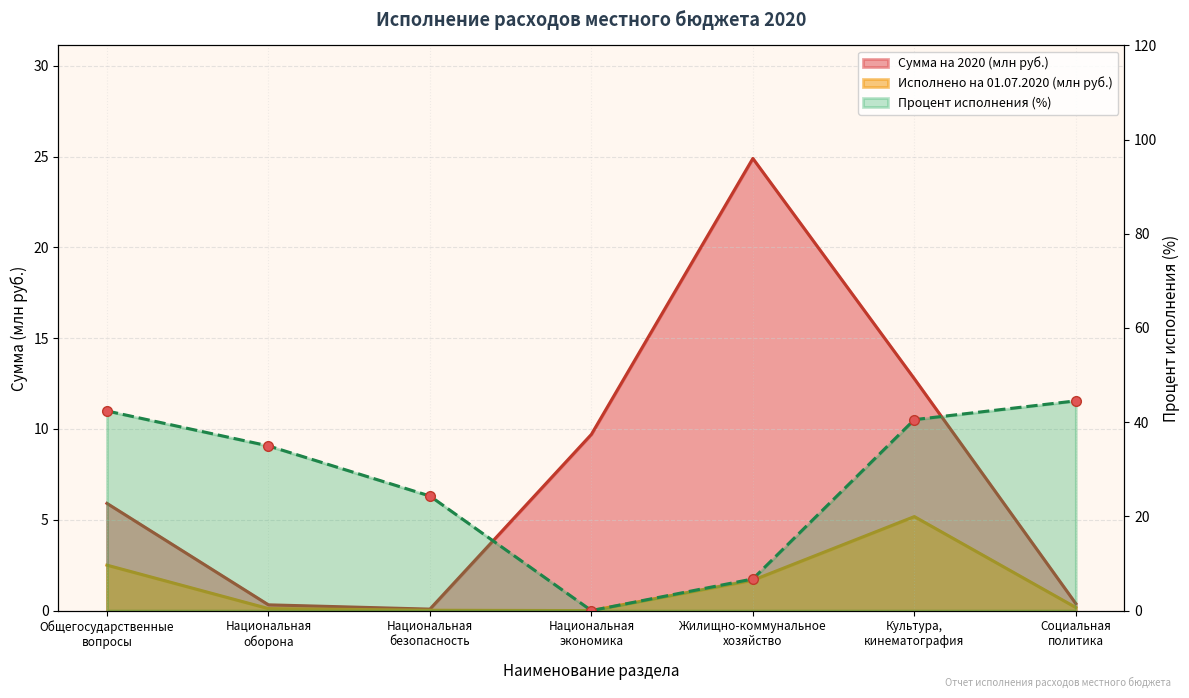

What position from the right is Культура,
кинематография?

2